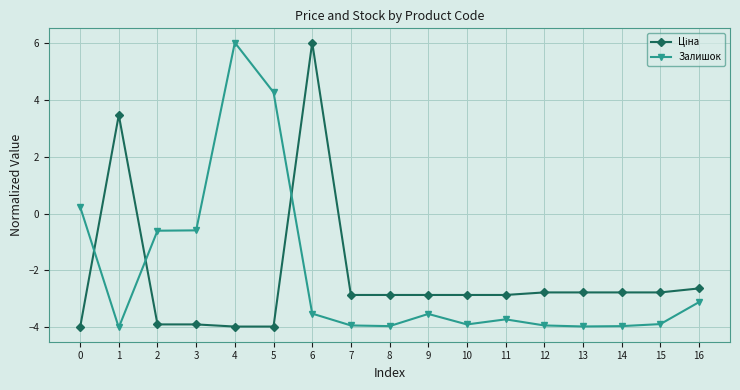

How many categories are shown in the chart?

17